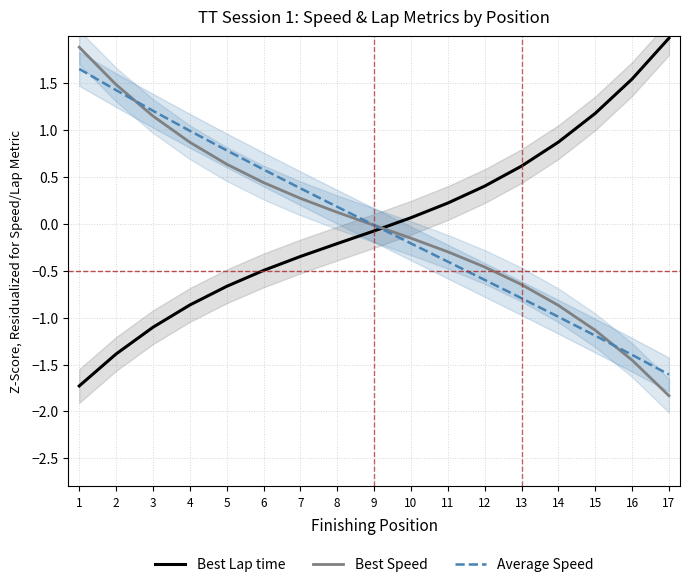

How many lines are shown in the chart?

3